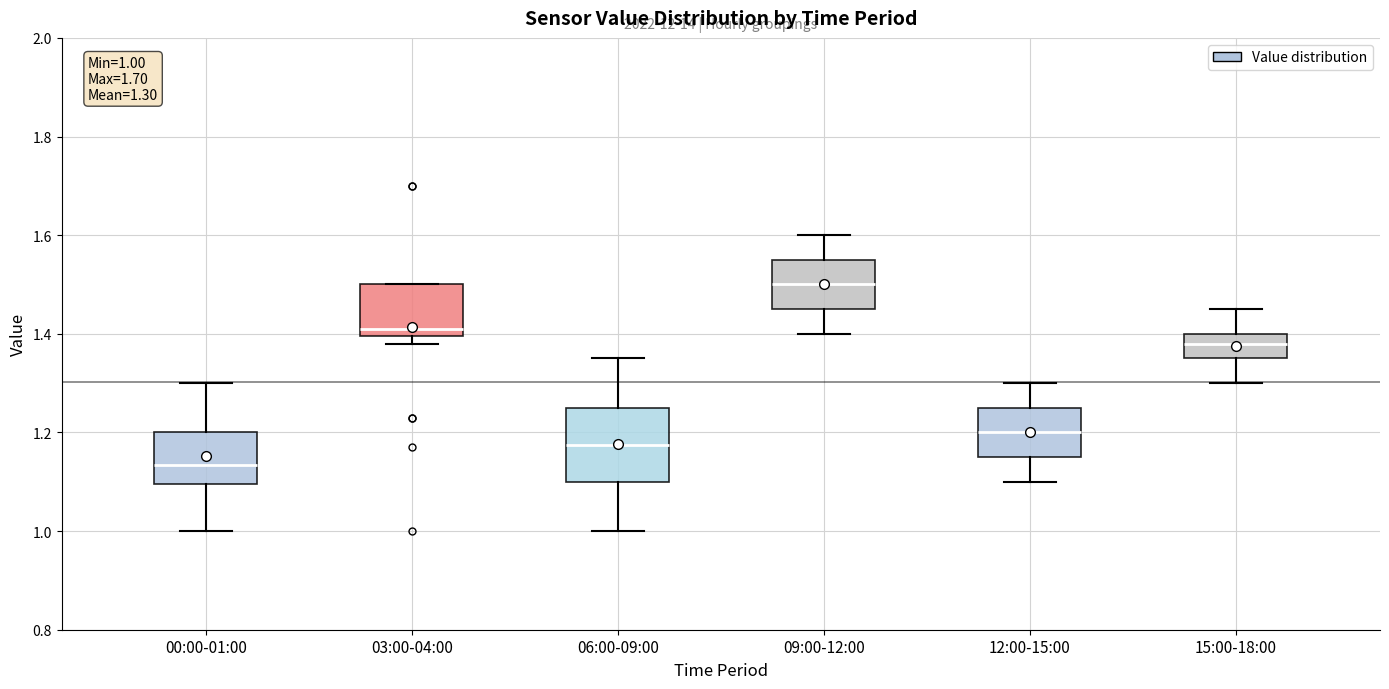

Which box has the lowest median line?

00:00-01:00